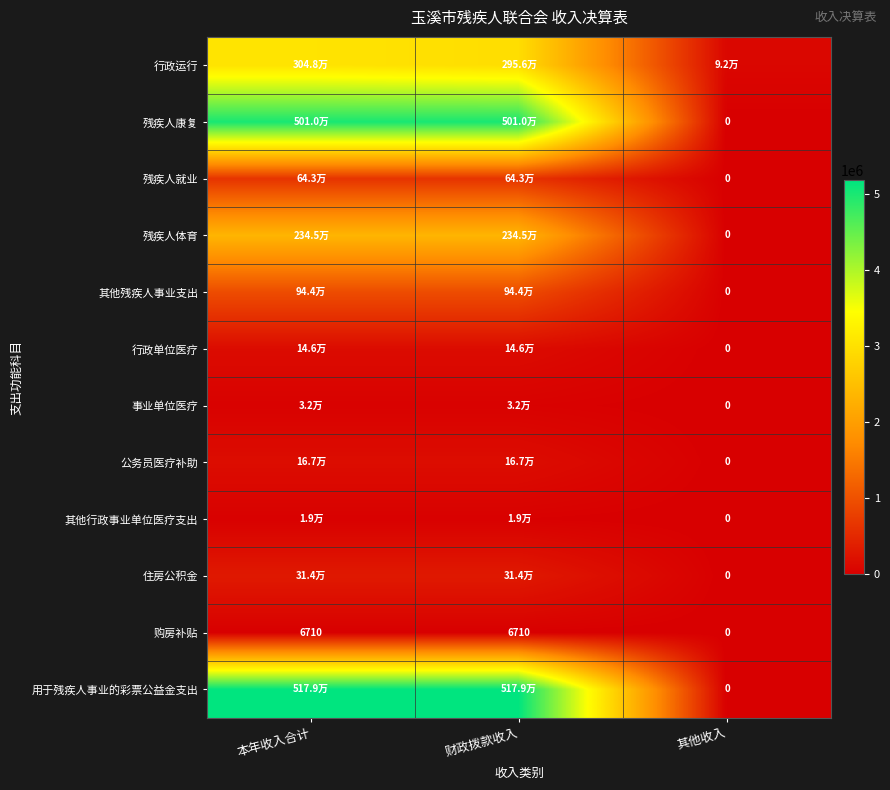

Between 本年收入合计 and 其他收入, which series saw the biggest shift?

用于残疾人事业的彩票公益金支出